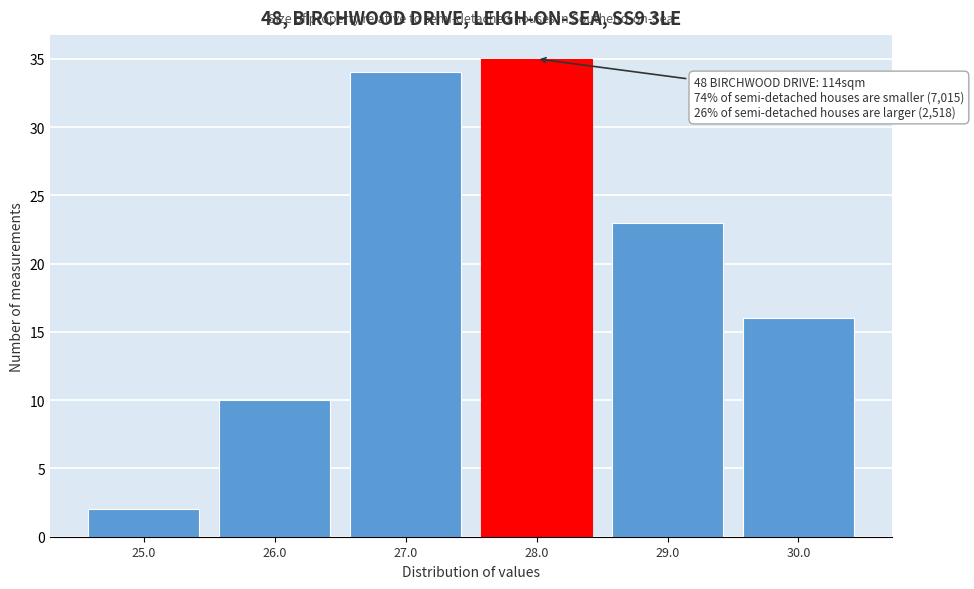

Reading left to right, extract all data points from this chart.

2	10	34	35	23	16